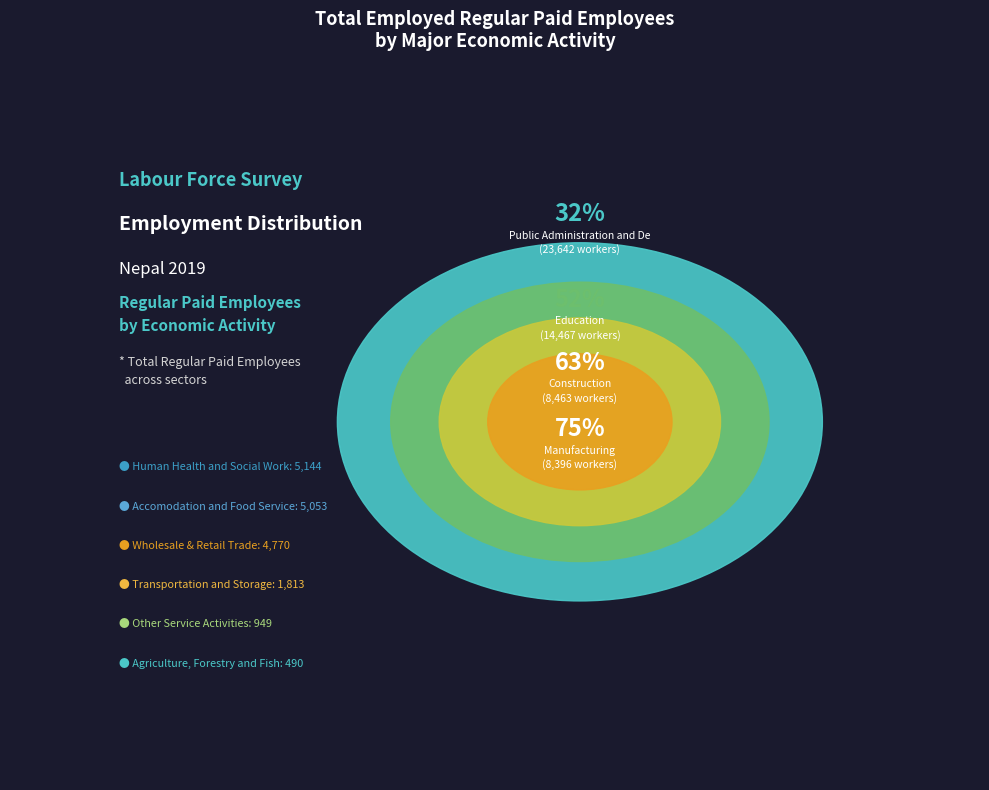

What is the largest slice in the pie chart?

Public Administration and Defence